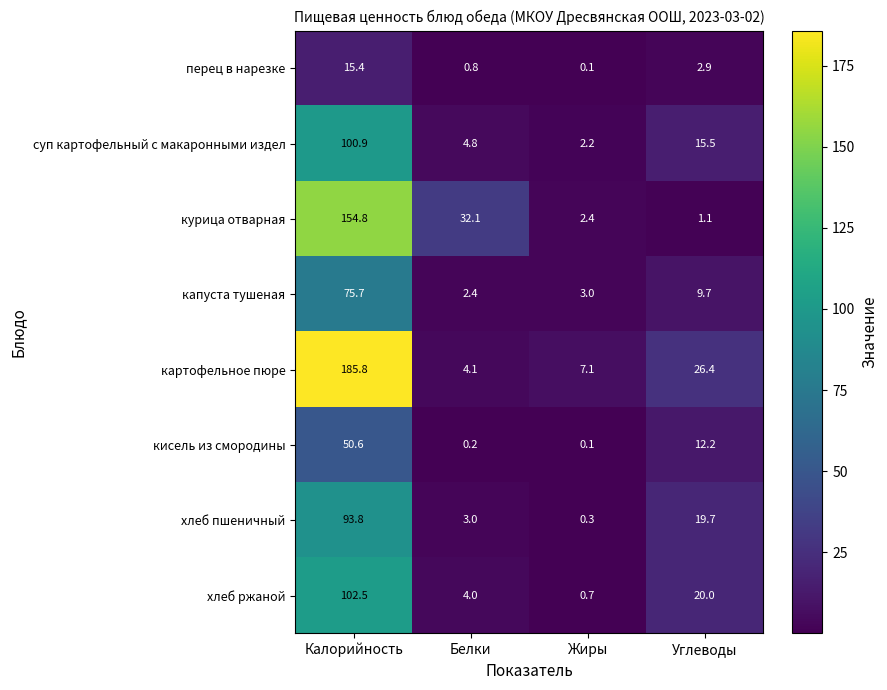

What is the maximum value shown in the chart?

185.8